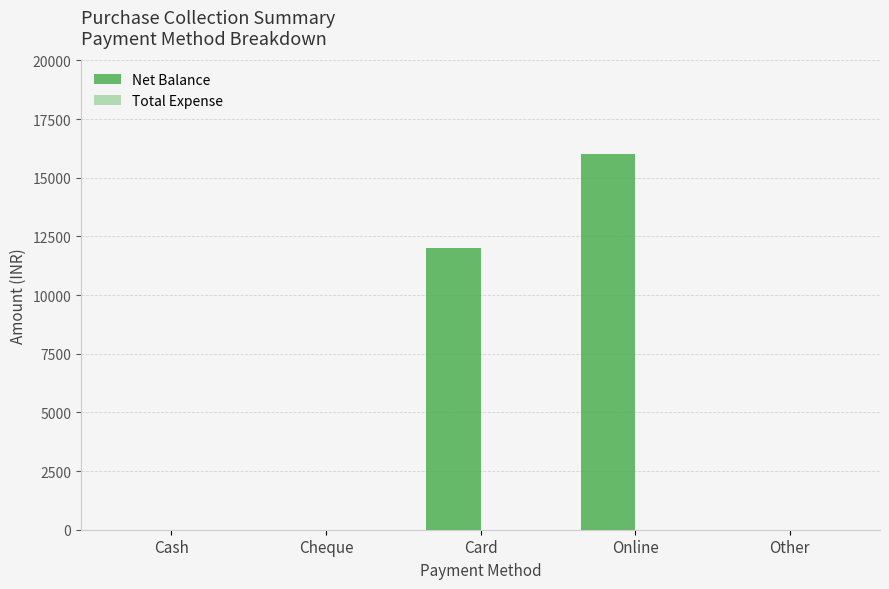

Between Online and Cheque, which is larger?

Online